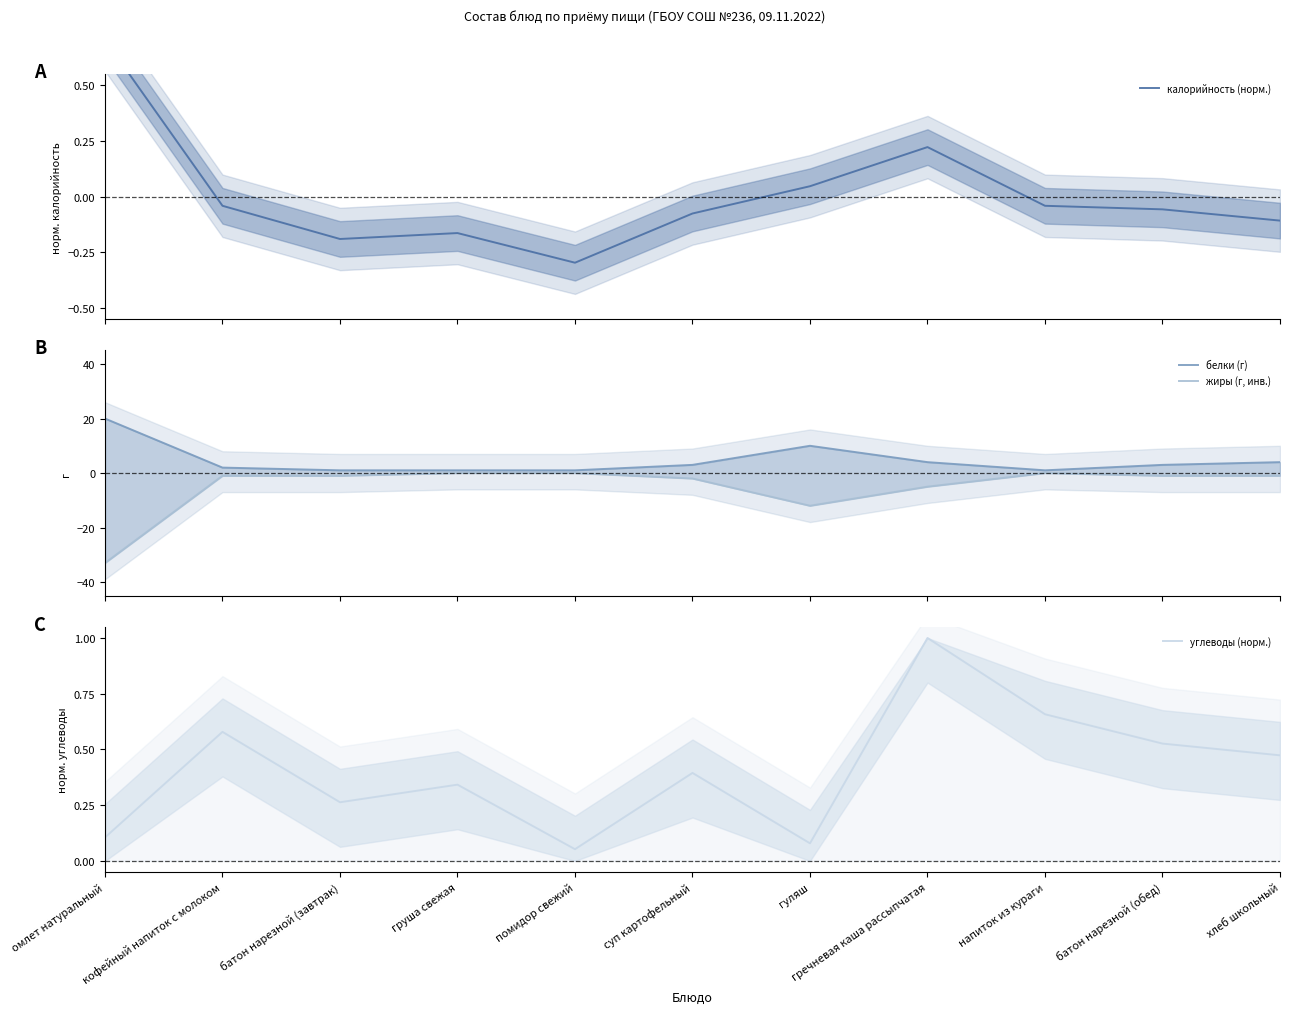

What is the sum of all белки (г) values?

50.0